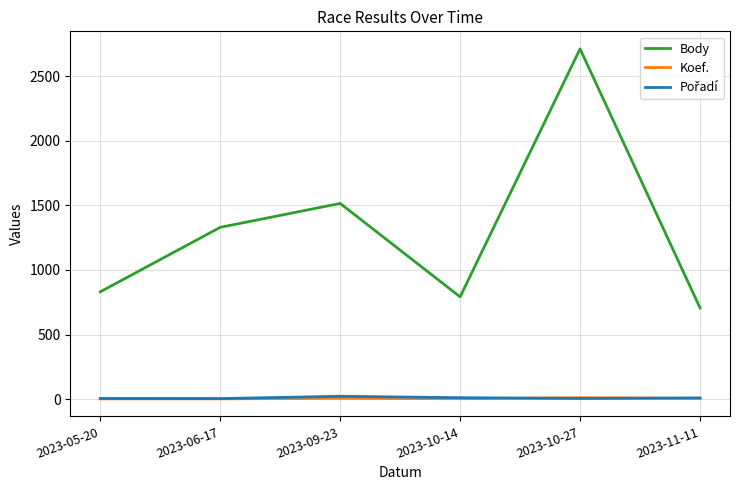

Which category has the lowest value in the Body series?

2023-11-11